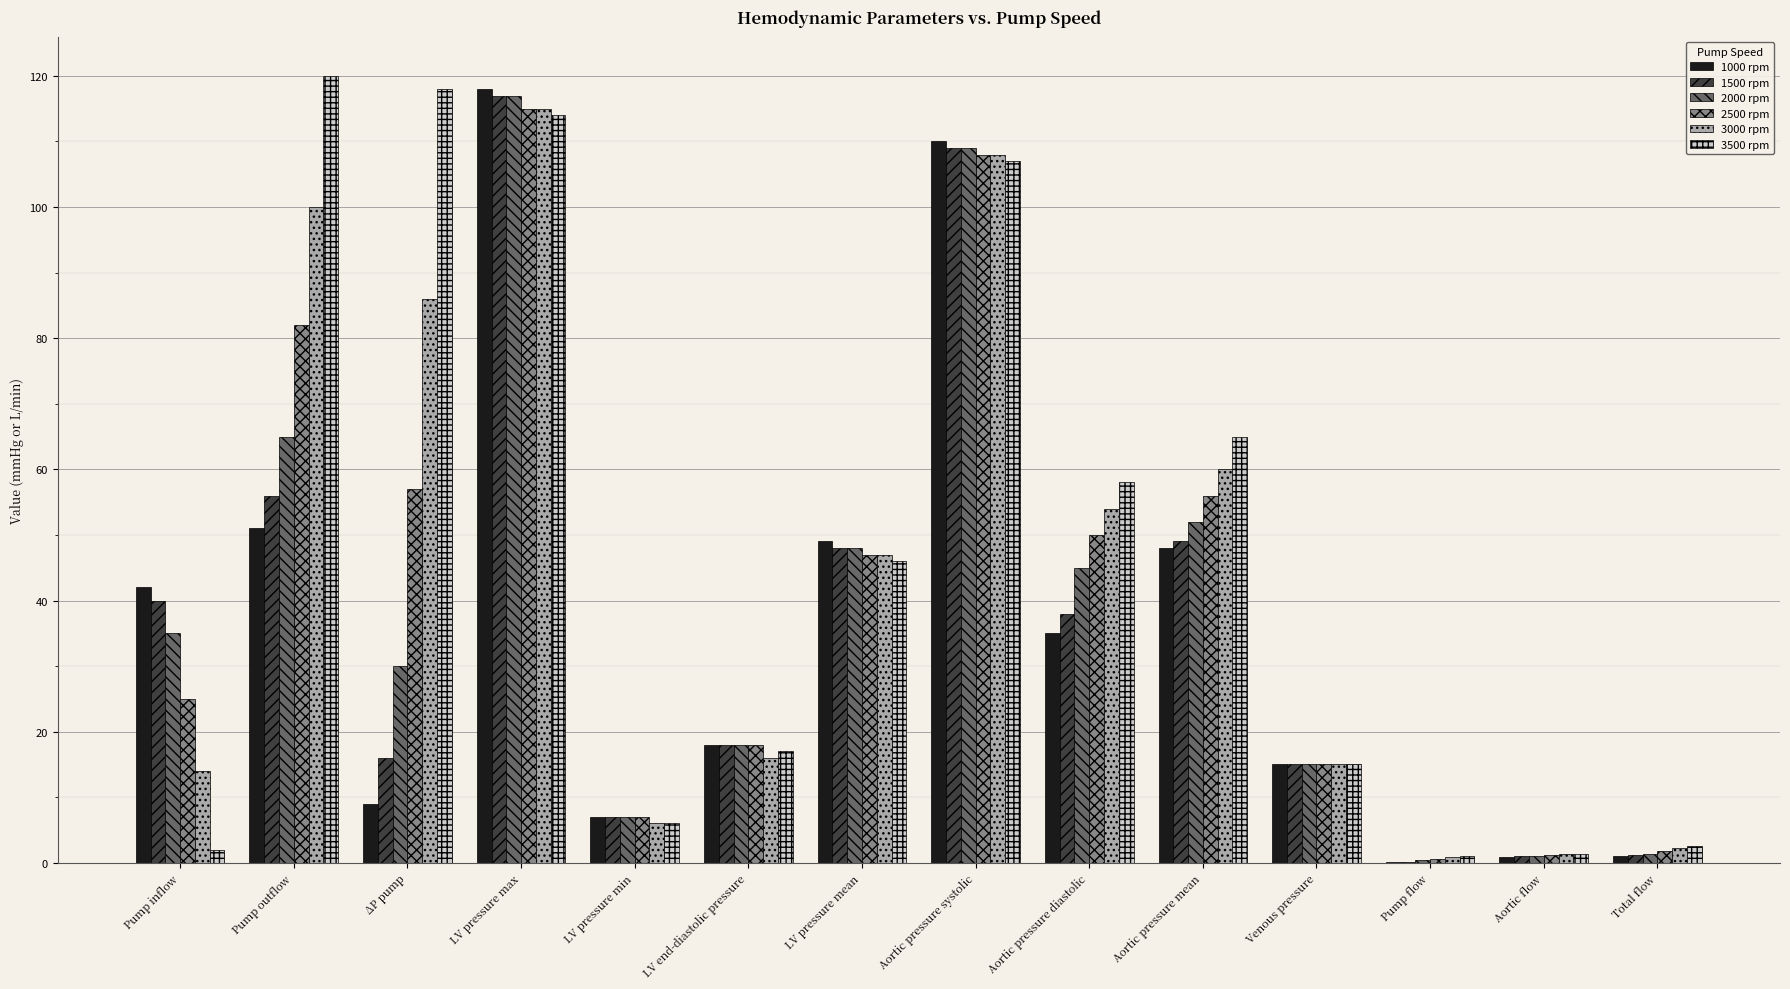

How many distinct data groups are displayed?

6